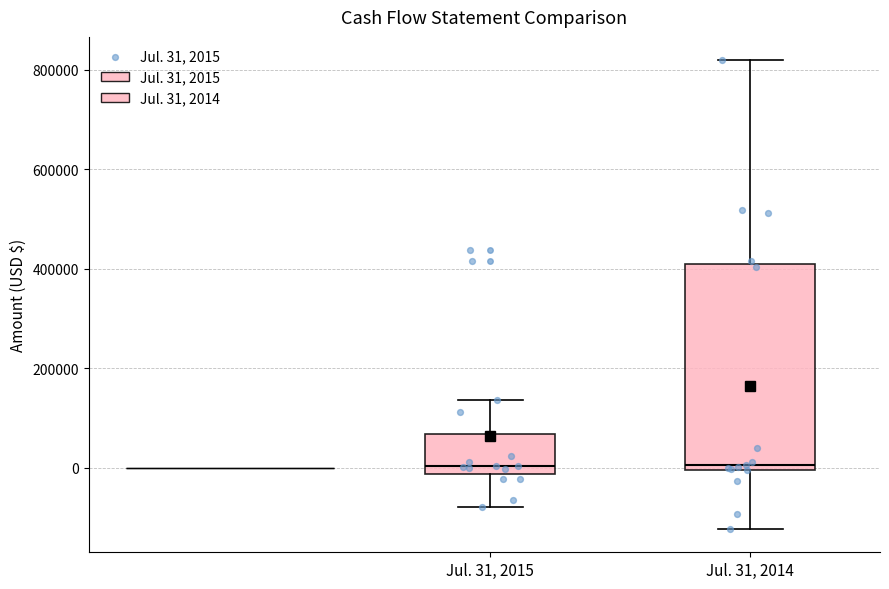

Reading left to right, read every box against the y-axis: the position of its median line, the range the box covers, and the ends of its whiskers. The values are not printed on the chart, so give them approximately, as read against the axis.

Jul. 31, 2015: median 0, box -20000 to 60000, whiskers -80000 to 140000
Jul. 31, 2014: median 0 (just above the box's lower edge), box 0 to 400000, whiskers -120000 to 820000